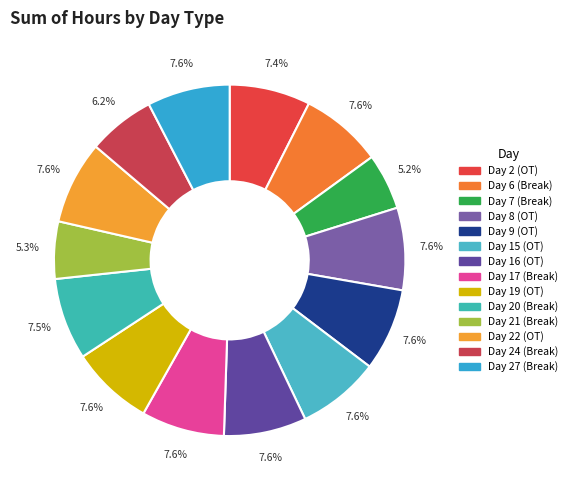

How many slices are in this pie chart?

14